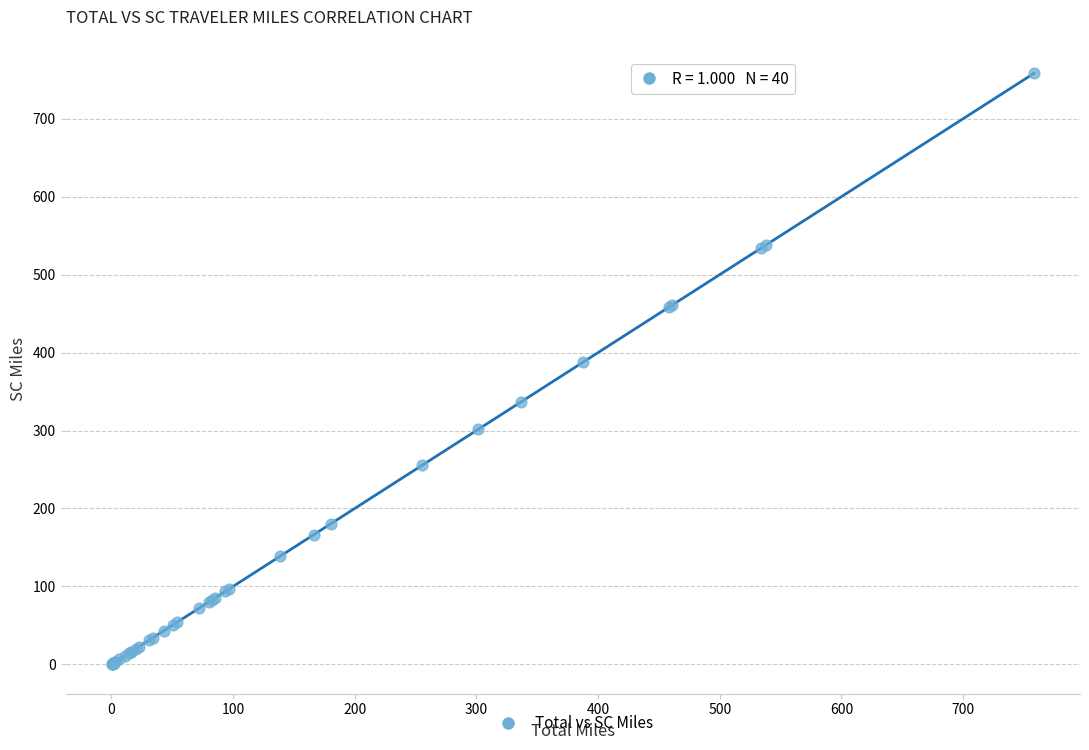

What Y value in the scatter plot is closest to 379?

387.5